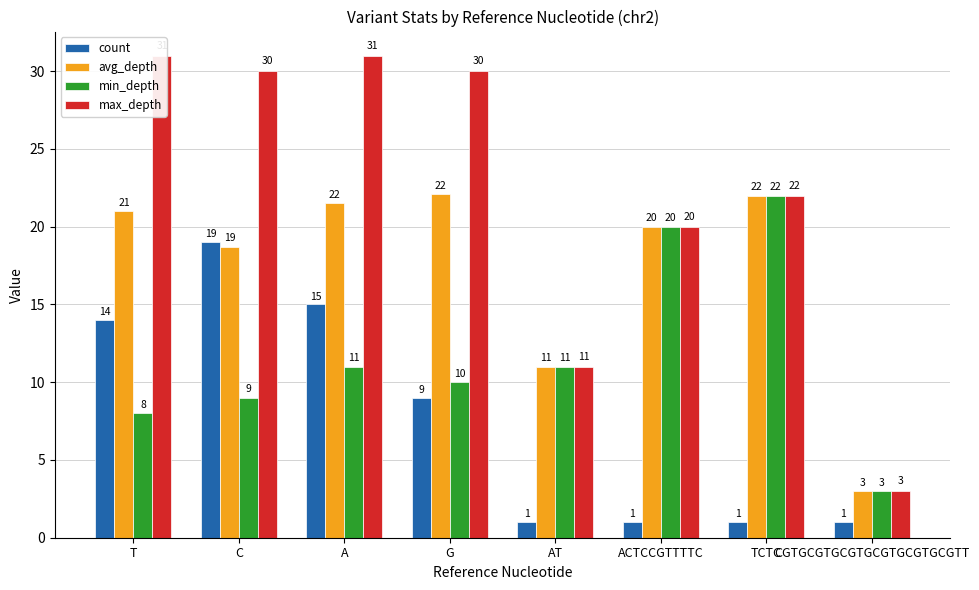

Between CGTGCGTGCGTGCGTGCGTGCGTT and C, which is larger?

C